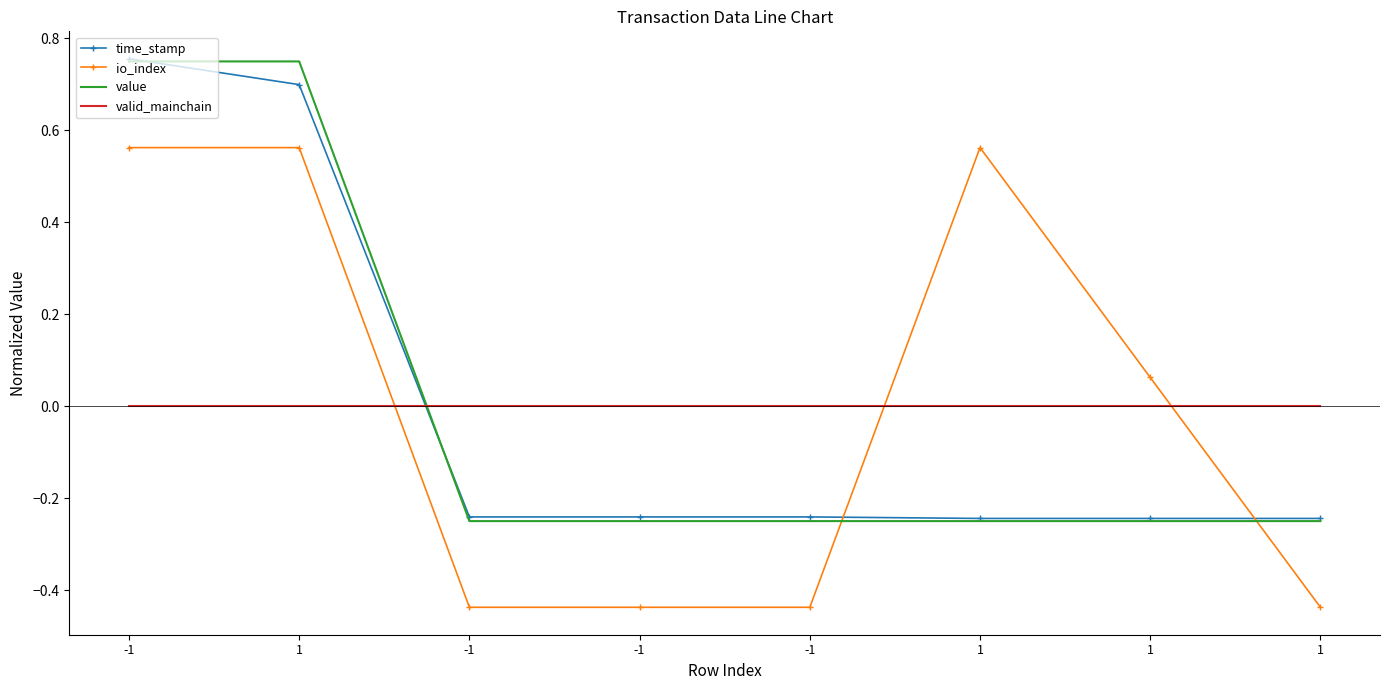

What are all the series names shown in the legend?

time_stamp, io_index, value, valid_mainchain